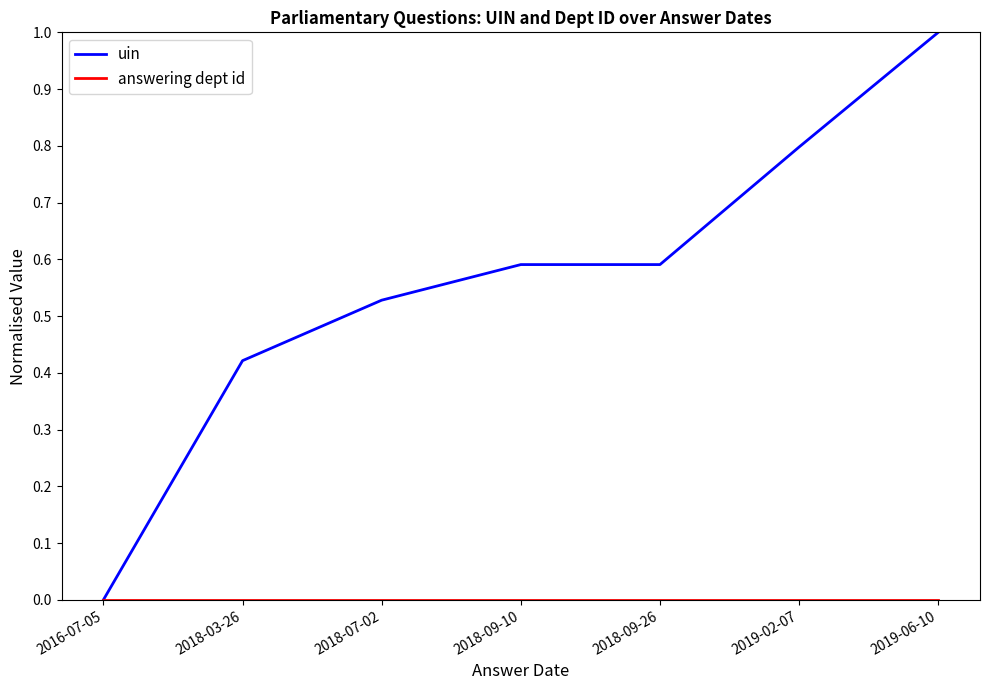

At which category is the sum across all series the highest?

2019-06-10